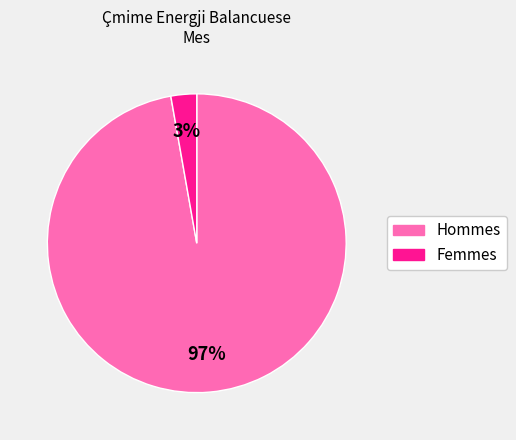

Is there any slice that represents more than half of the pie?

Yes